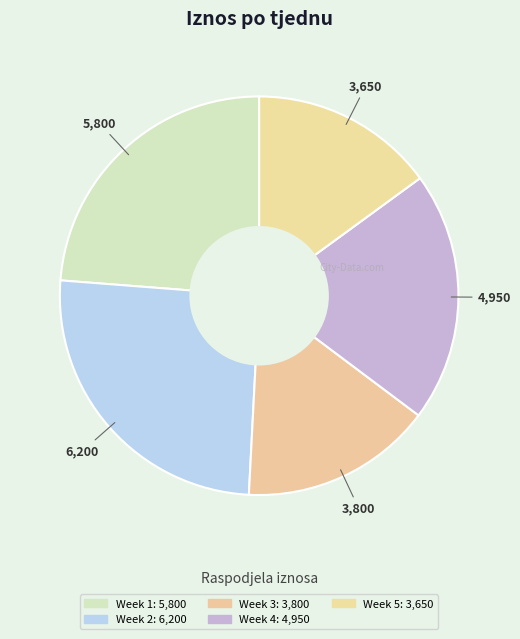

Count the number of slices in the pie.

5